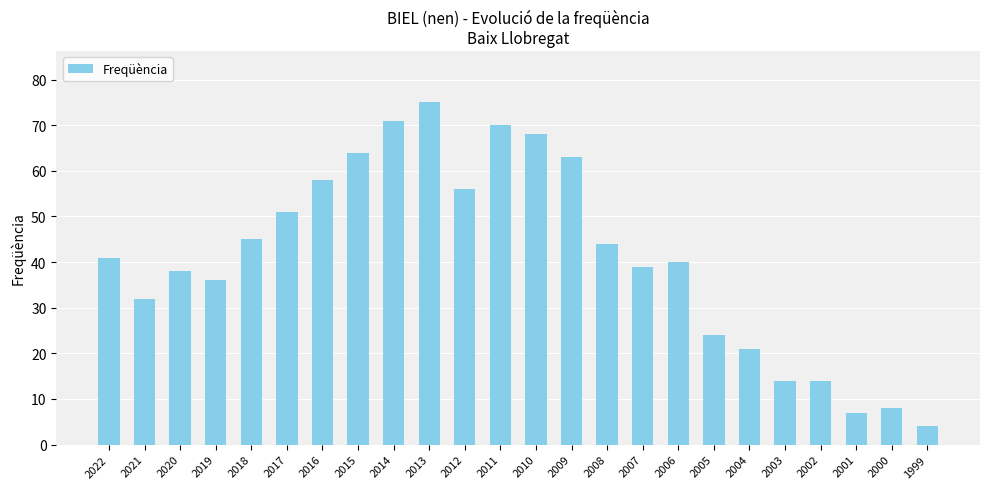

Which category has the lowest value across all series?

1999